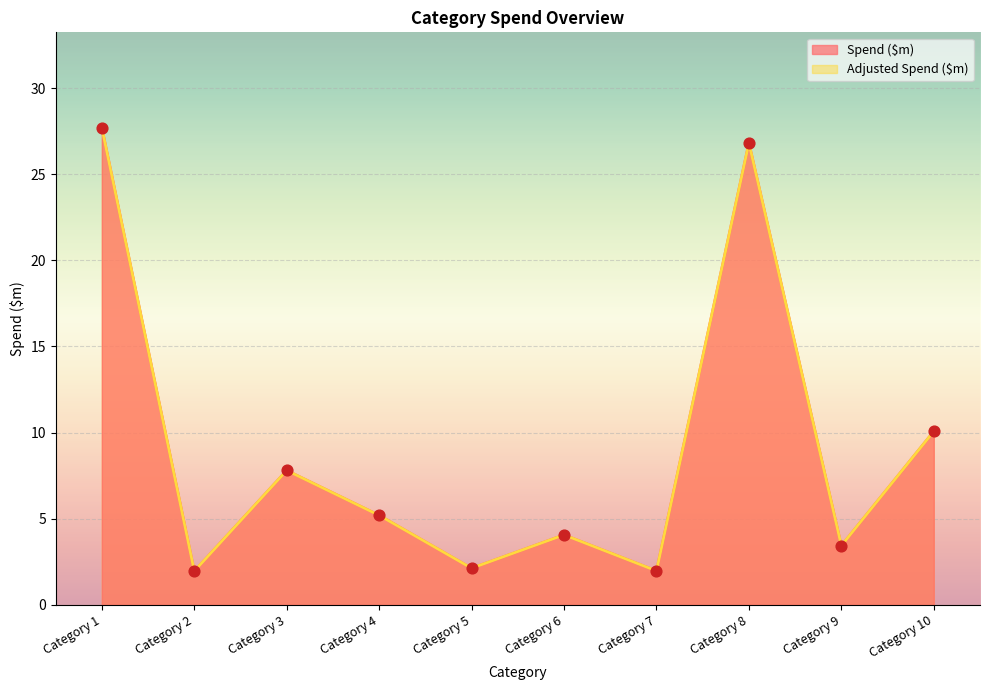

What is the total value across all series at Category 9?

6.9